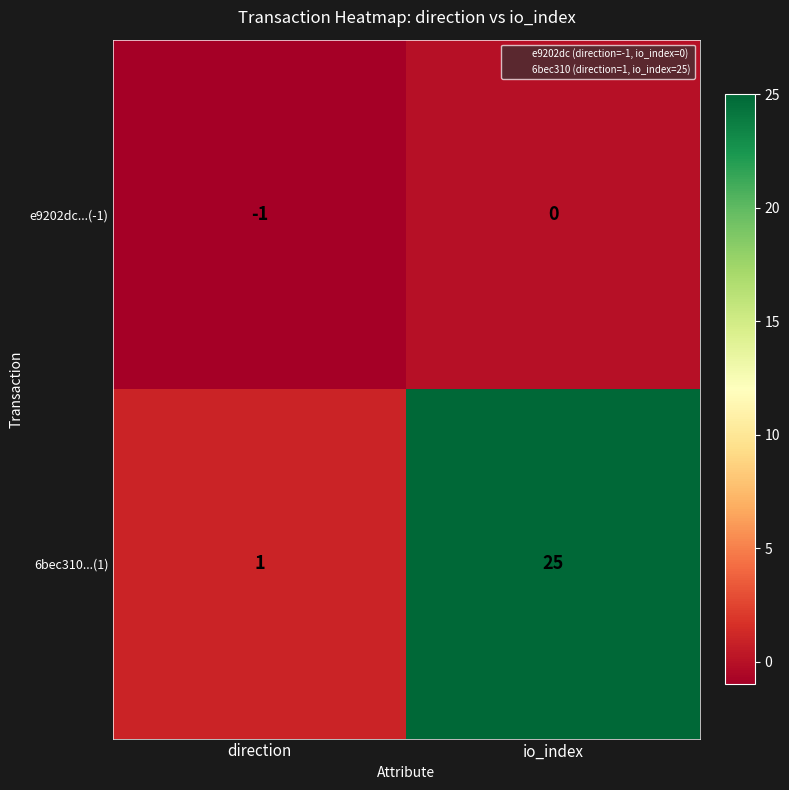

What is the sum of the 6bec310...(1) values at direction and io_index?

26